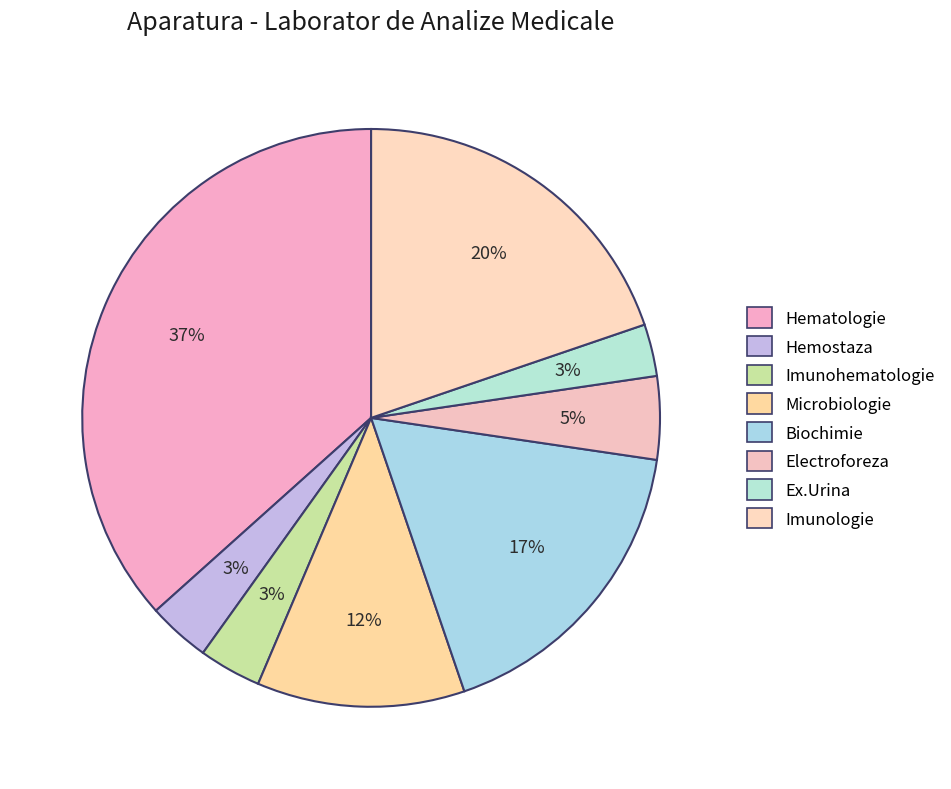

How many segments does this pie chart have?

8